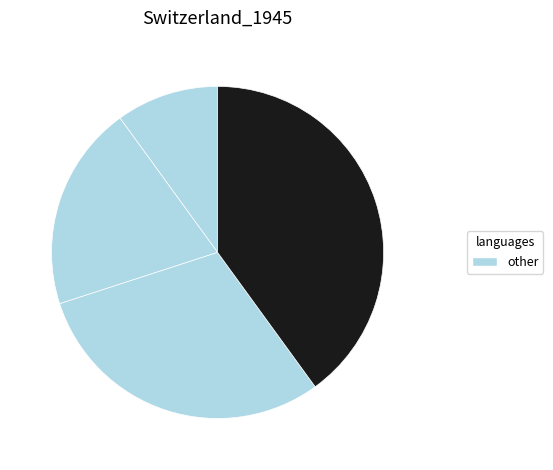

To the nearest percent, what is the average slice percentage?

25%